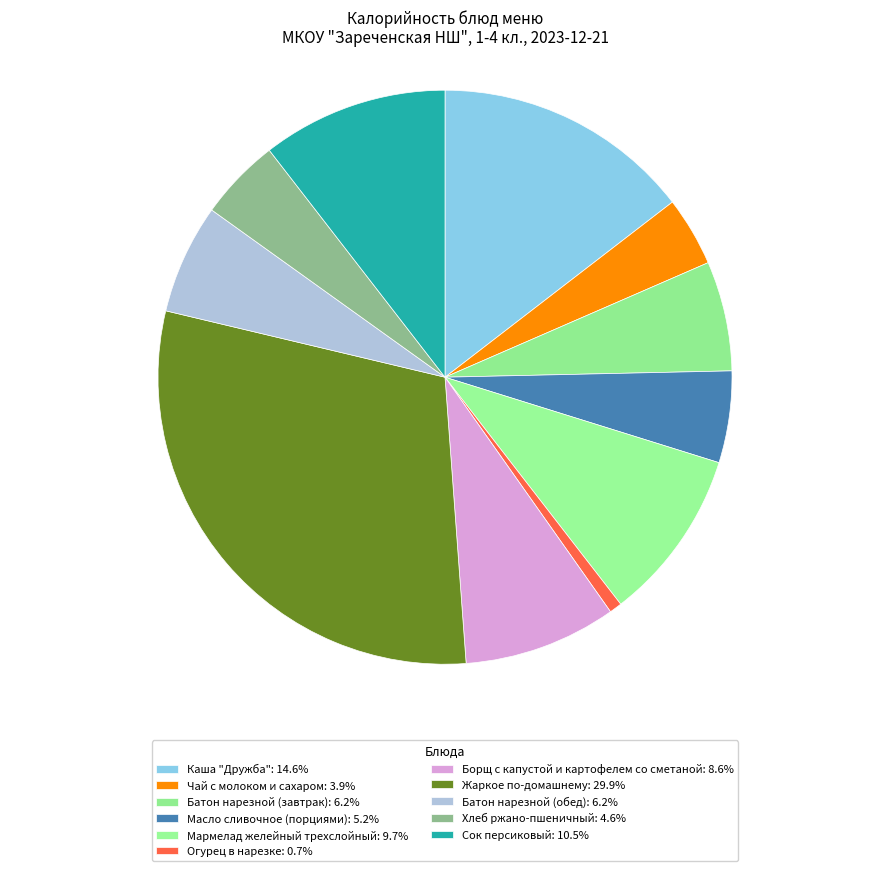

What is the ratio of the value at Огурец в нарезке to the value at Батон нарезной (завтрак)?

0.1